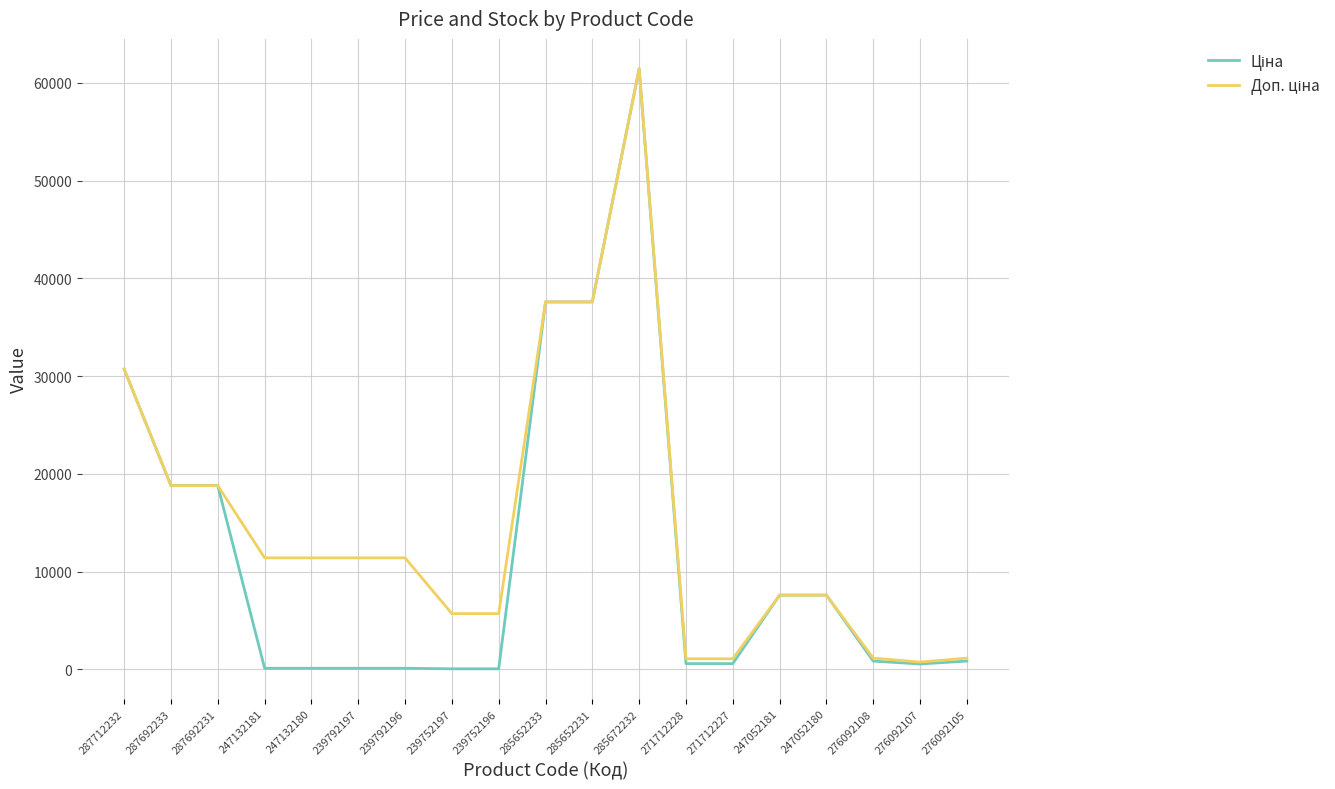

At which category is the sum across all series the highest?

285672232